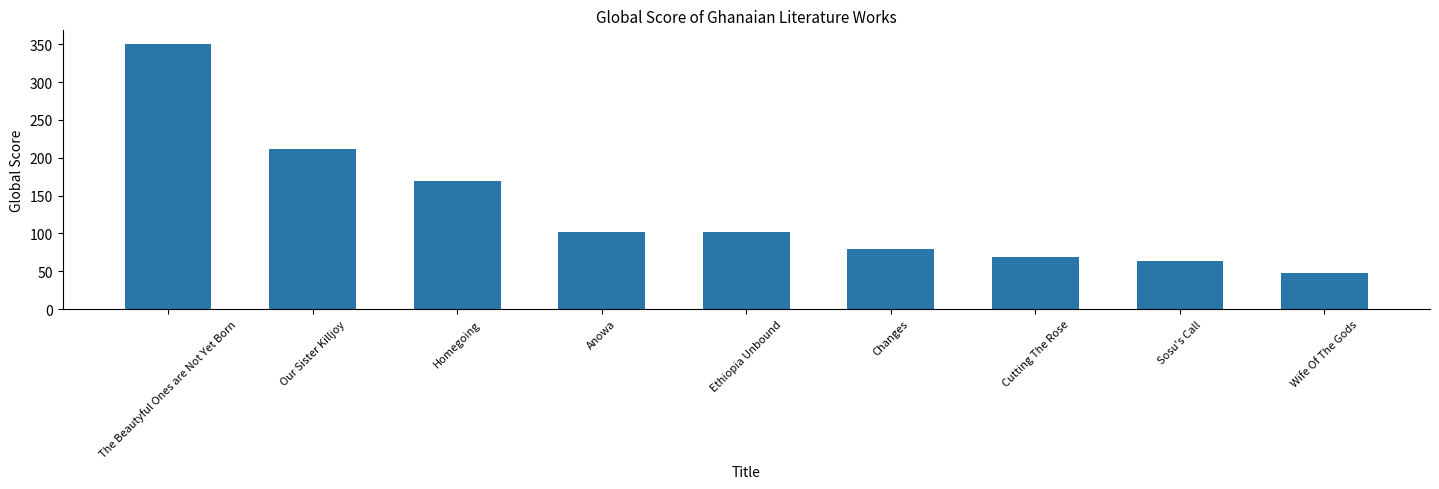

What is the change in value from Homegoing to Cutting The Rose?

-100